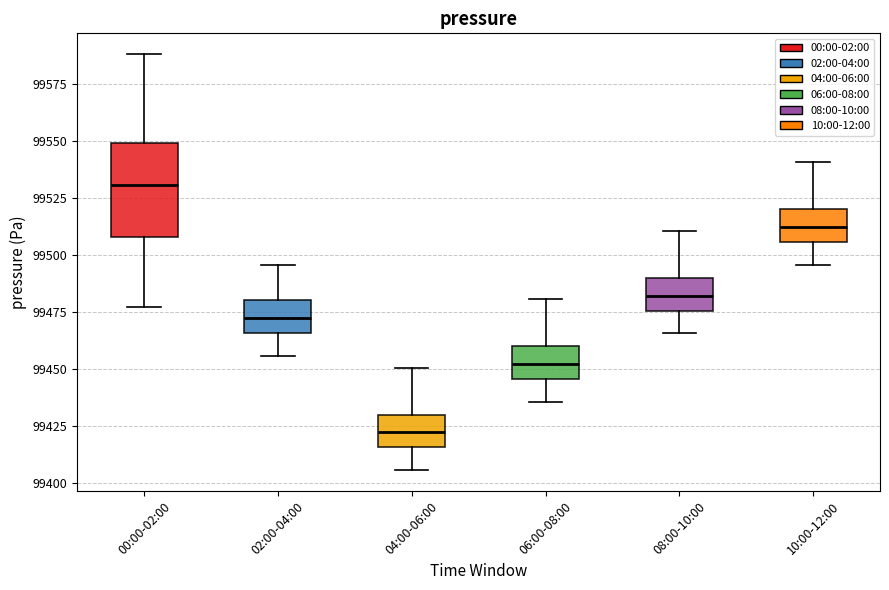

Where does the lower whisker of the box for 00:00-02:00 end on the y-axis? The values are not printed on the chart, so give them approximately, as read against the axis.

99480